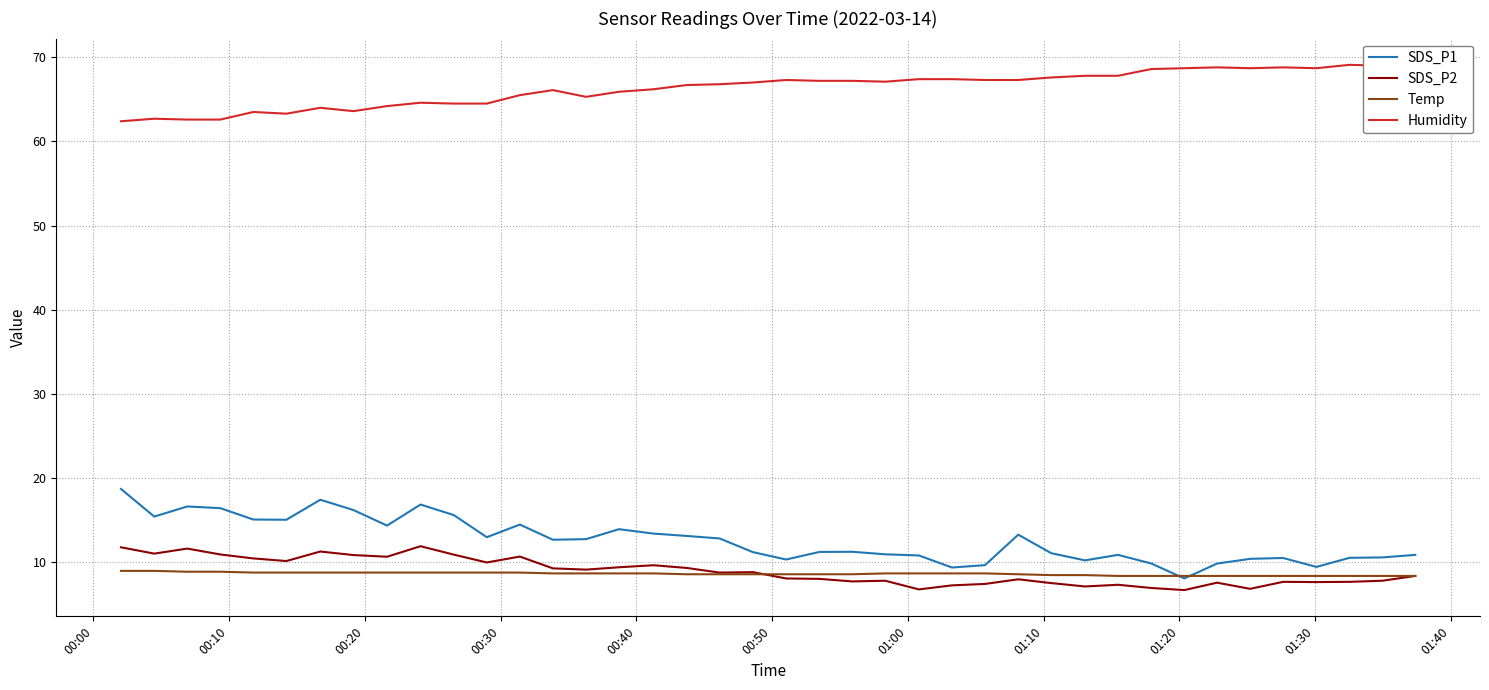

What is the lowest value of the Temp series?

8.4